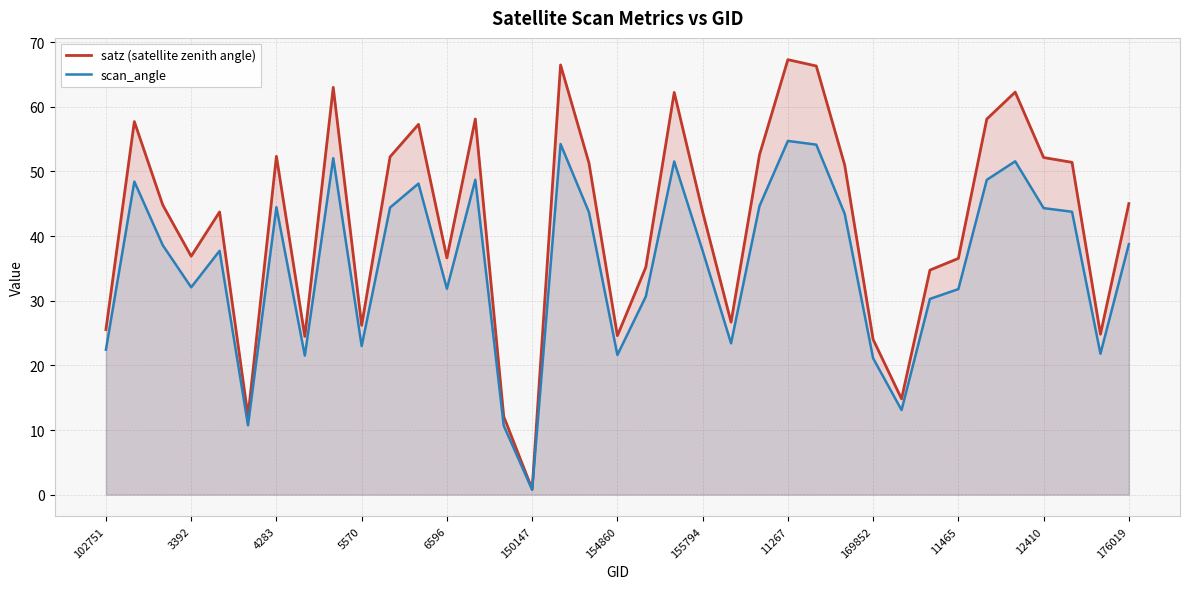

True or false: scan_angle has more than 2 points higher than both neighbors.

True